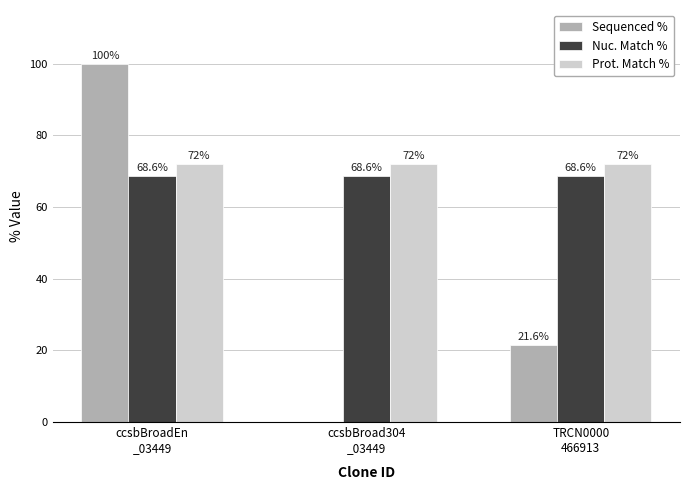

What is the total value across all series at TRCN0000
466913?

162.2